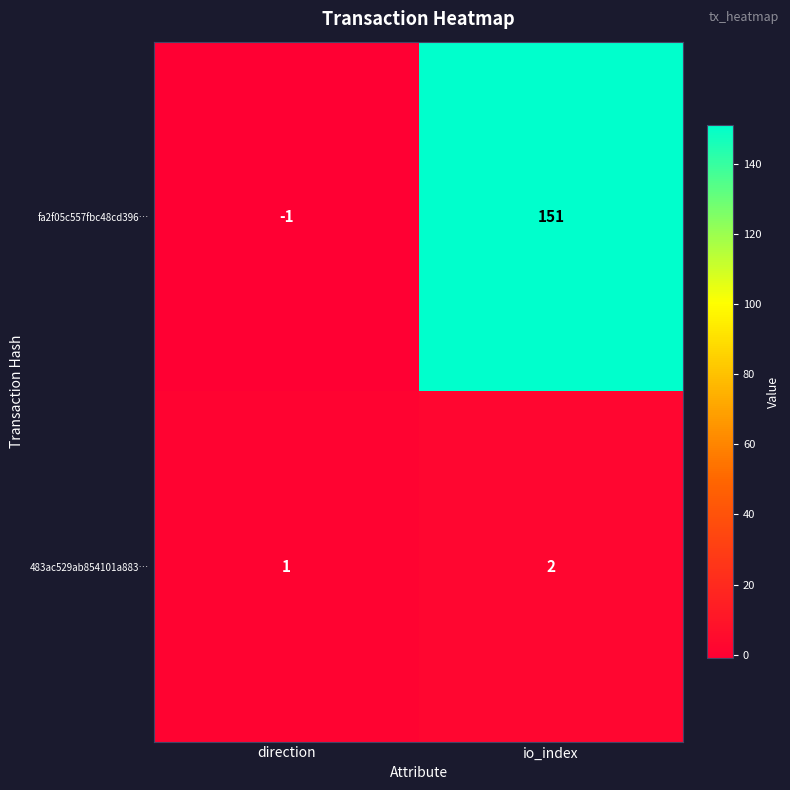

At which category is the sum across all series the highest?

io_index